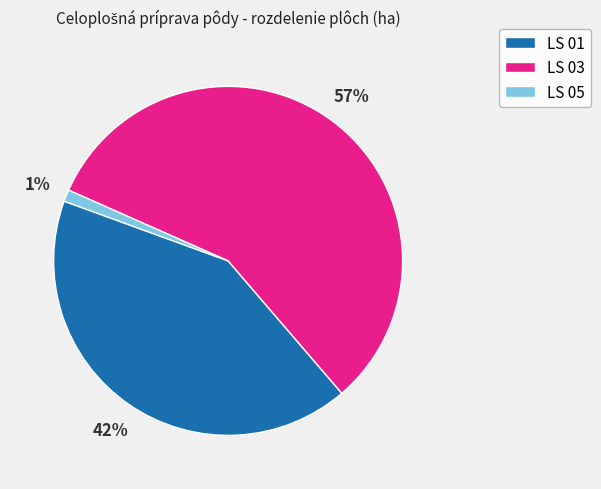

Rank the categories by value from lowest to highest.

LS 05, LS 01, LS 03